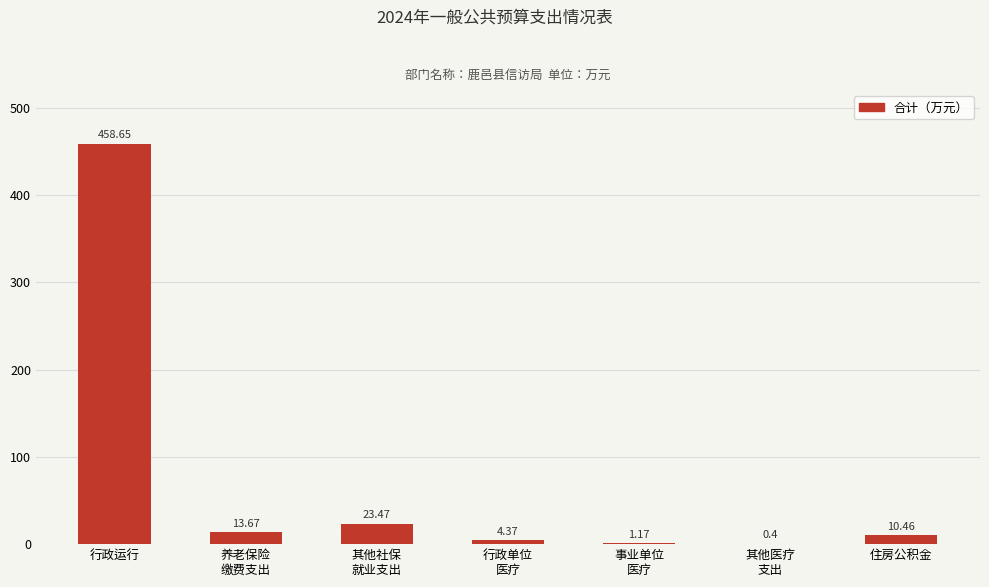

At which label does the data first exceed 10?

行政运行